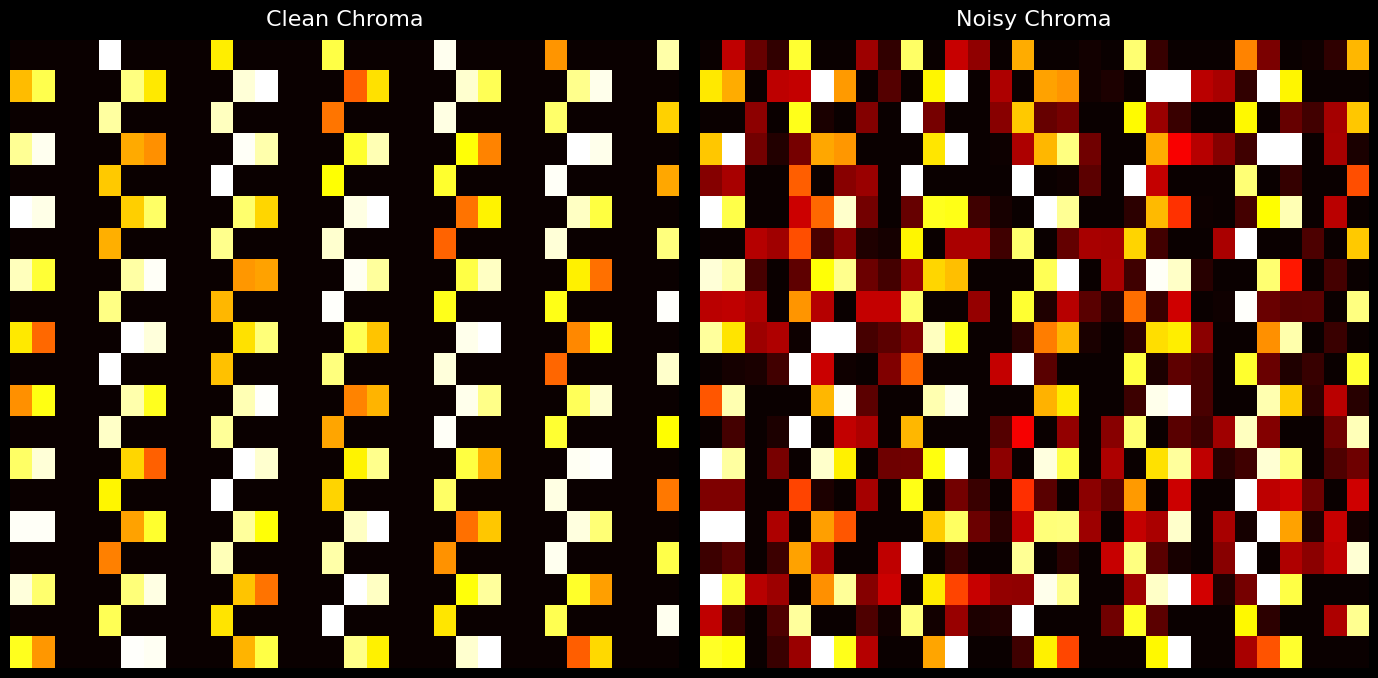

What is the difference between the highest and lowest values at 20?

1.0